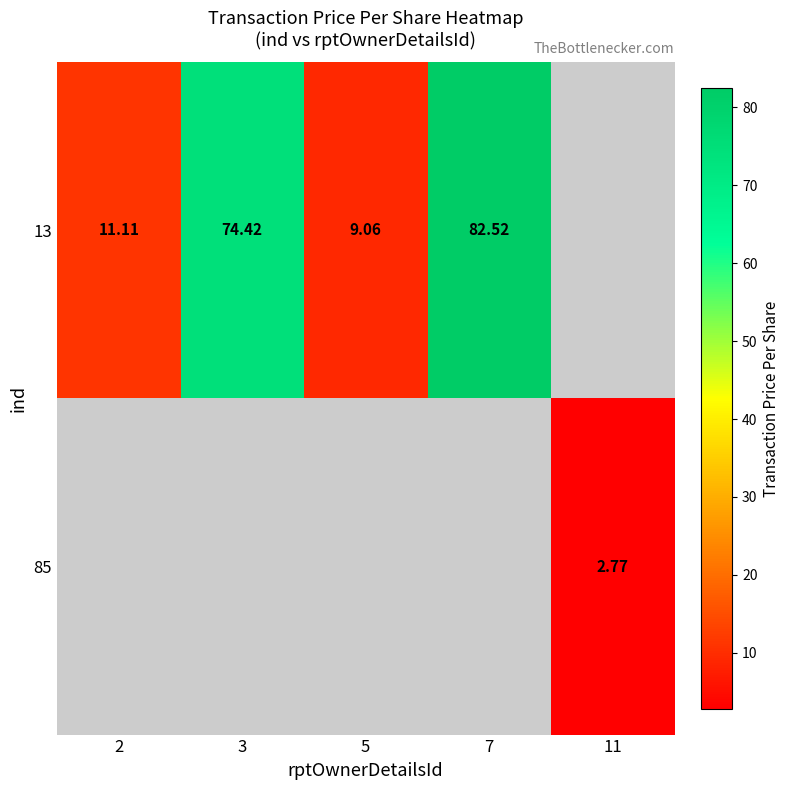

Is the value of 85 at 11 greater than the value of 13 at 3?

No